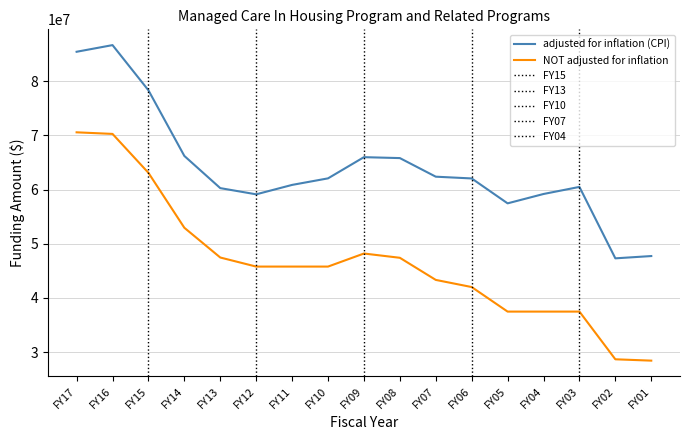

What is the spread (max minus min) of values at FY04?

21687577